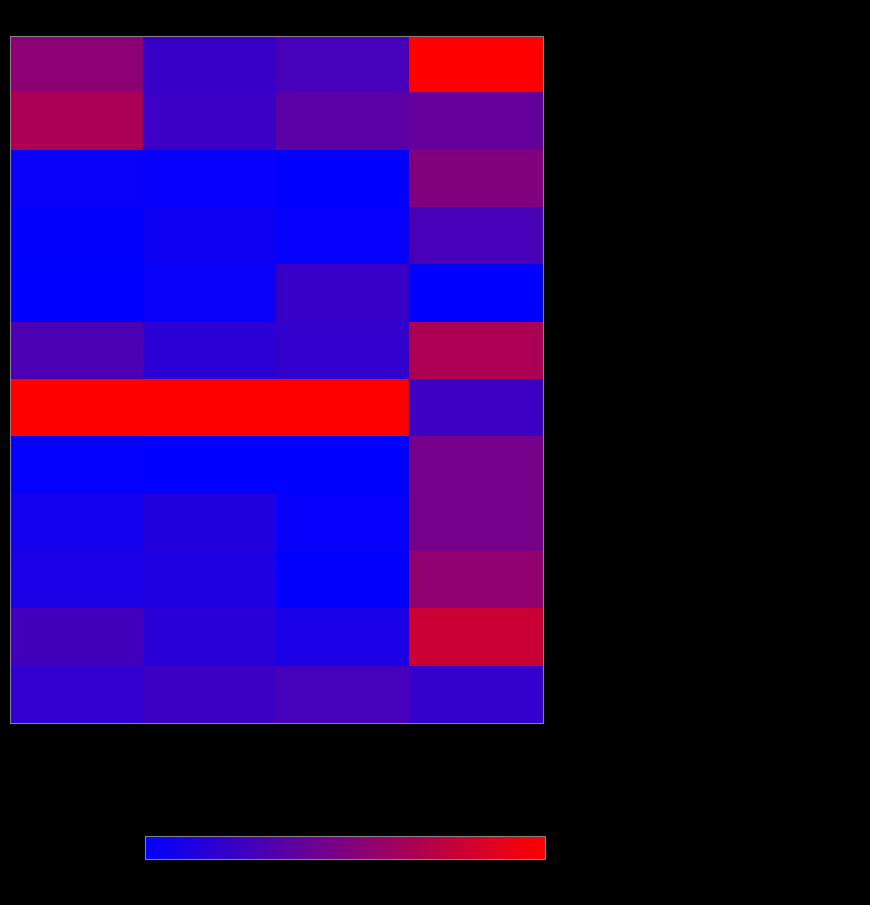

Rank the series at Жиры from lowest to highest value.

- Компот из свежемороженой ягоды, - Чай с шиповником, - Хлеб ржаной, - Киви, - Хлеб пшеничный, - Плюшка, - Суп картофельный с клецками, - салат из консервированных помидоров, - каша молочная вязкая из овсяных хлопьев, - Молоко, - Бутерброд с маслом и сыром, - Запеканка капустная с говядиной